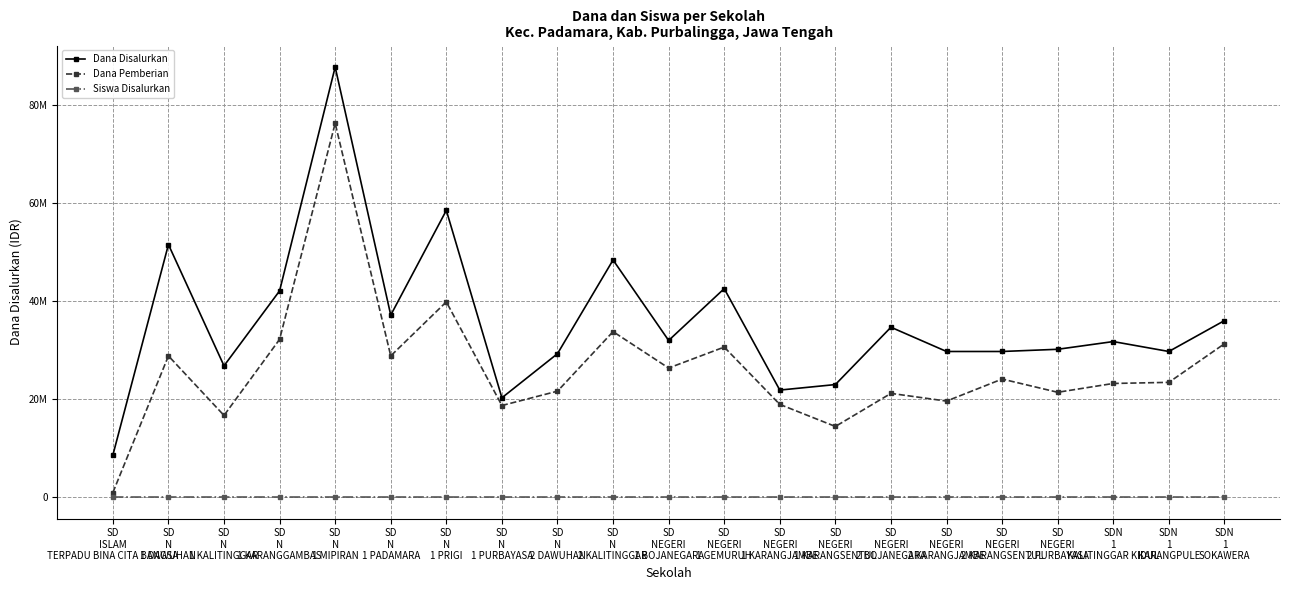

What are all the series names shown in the legend?

Dana Disalurkan, Dana Pemberian, Siswa Disalurkan